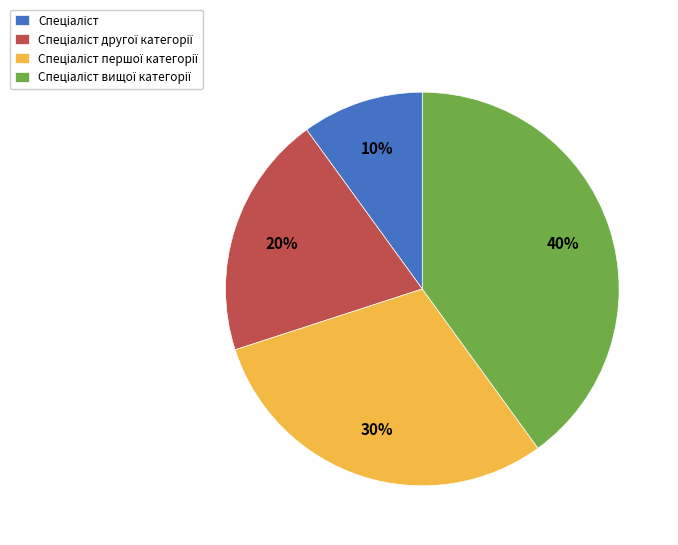

Count the number of slices in the pie.

4